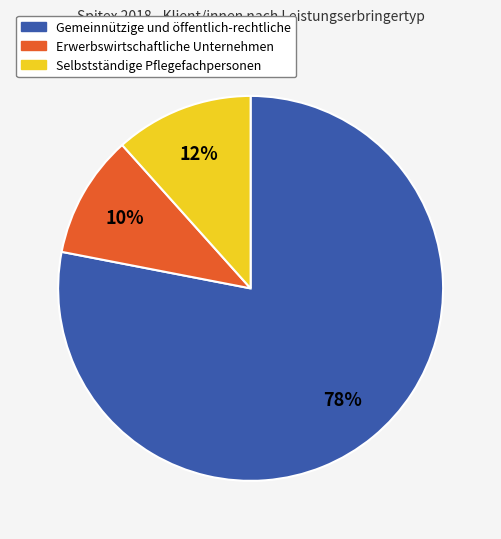

To the nearest percent, what is the difference between the largest and smallest slice percentages?

68%